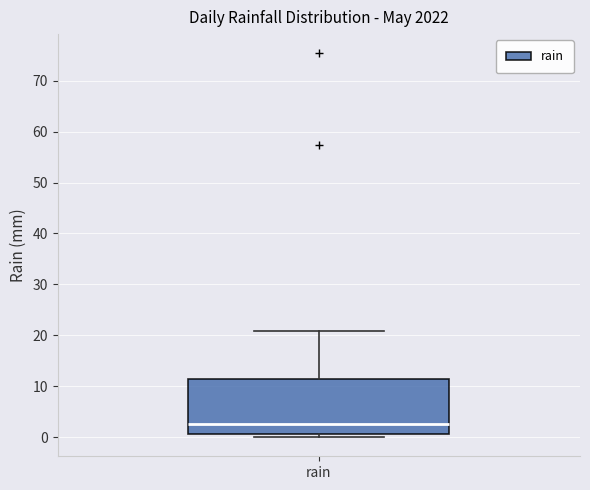

Transcribe this box plot: give where the median line is, the range the box spans, and where the two whiskers end, as read against the y-axis. The values are not printed on the chart, so give them approximately, as read against the axis.

median 3, box 1 to 11, whiskers 0 to 21